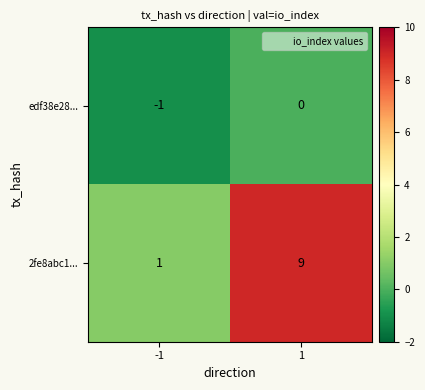

What is the difference between the maximum and minimum values in the 2fe8abc1... series?

8